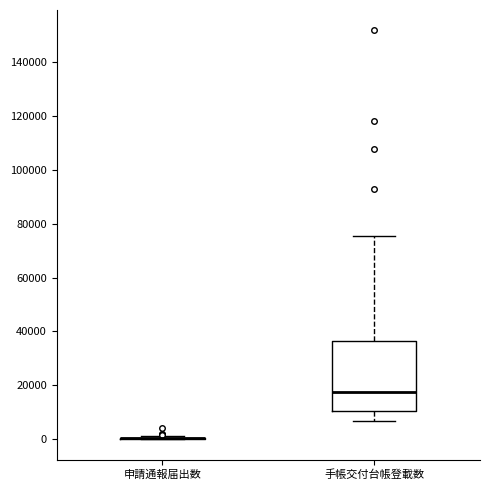

Where does the upper whisker of the box for 手帳交付台帳登載数 end on the y-axis? The values are not printed on the chart, so give them approximately, as read against the axis.

76000